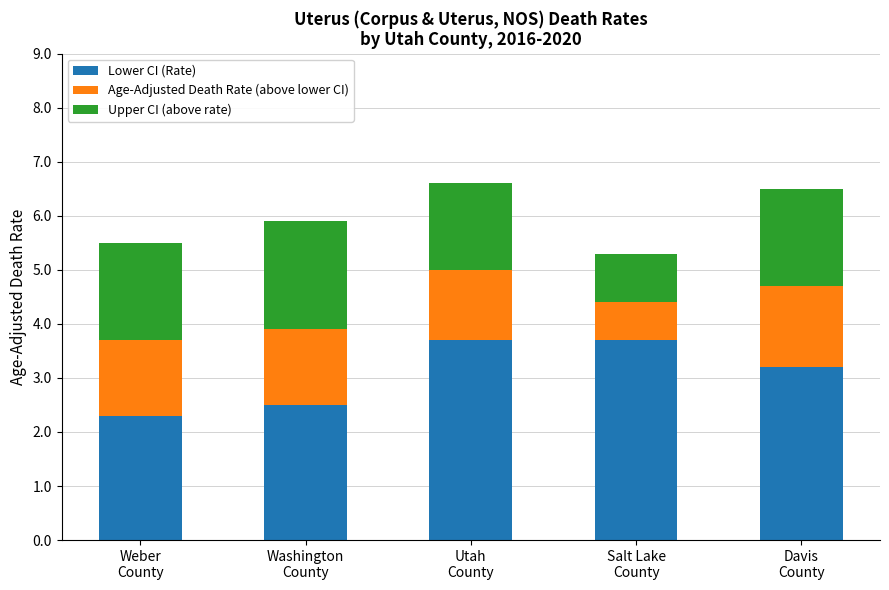

What is the sum of all Lower CI (Rate) values?

15.4